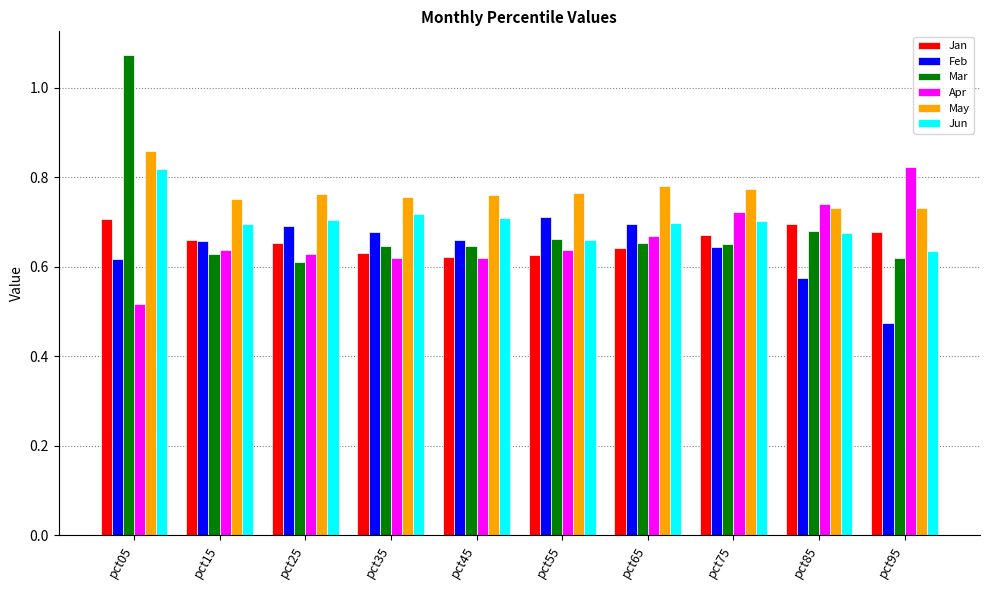

At pct95, list the series in order from largest to smallest.

Apr, May, Jan, Jun, Mar, Feb